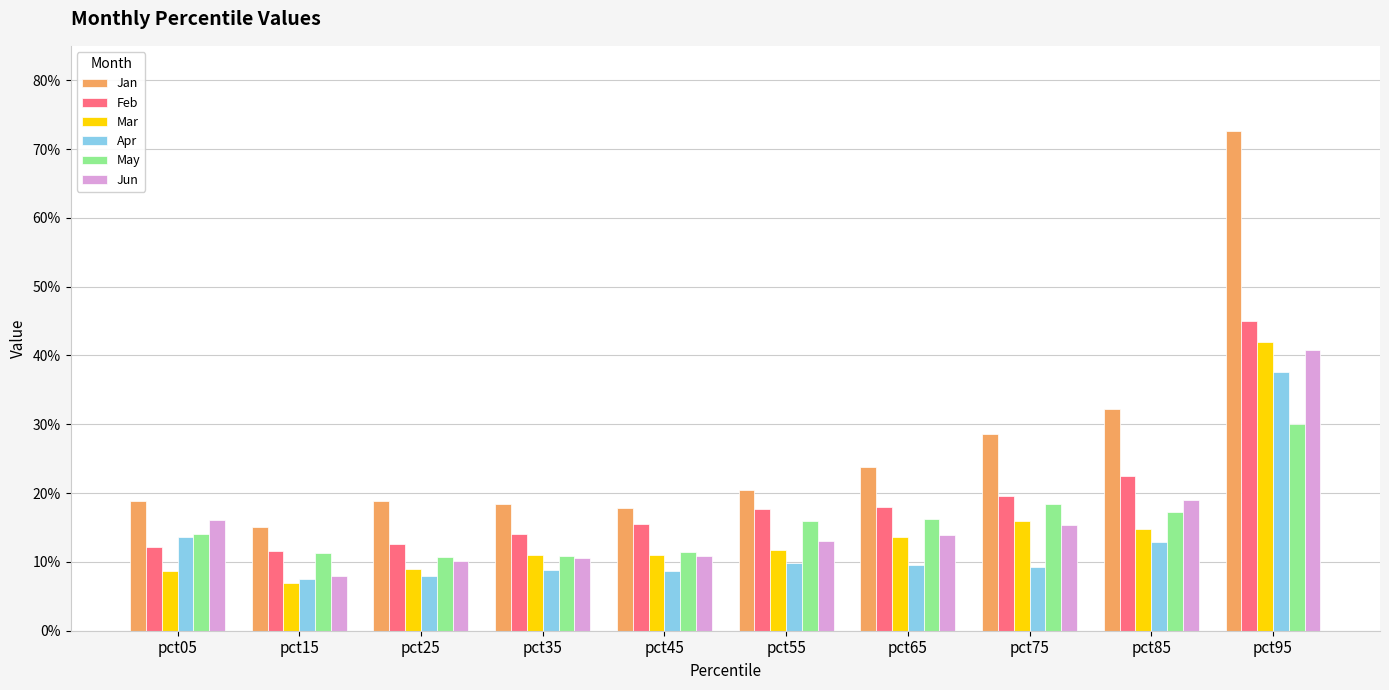

Are the bars grouped side by side (vs. stacked)?

Yes